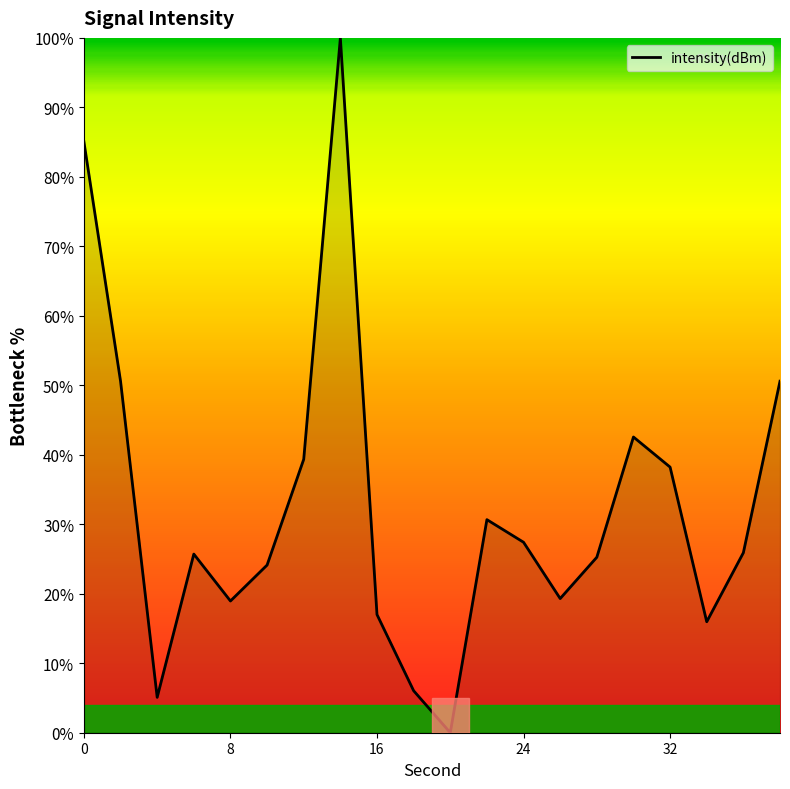

What is the difference between the maximum and minimum values?

100.0